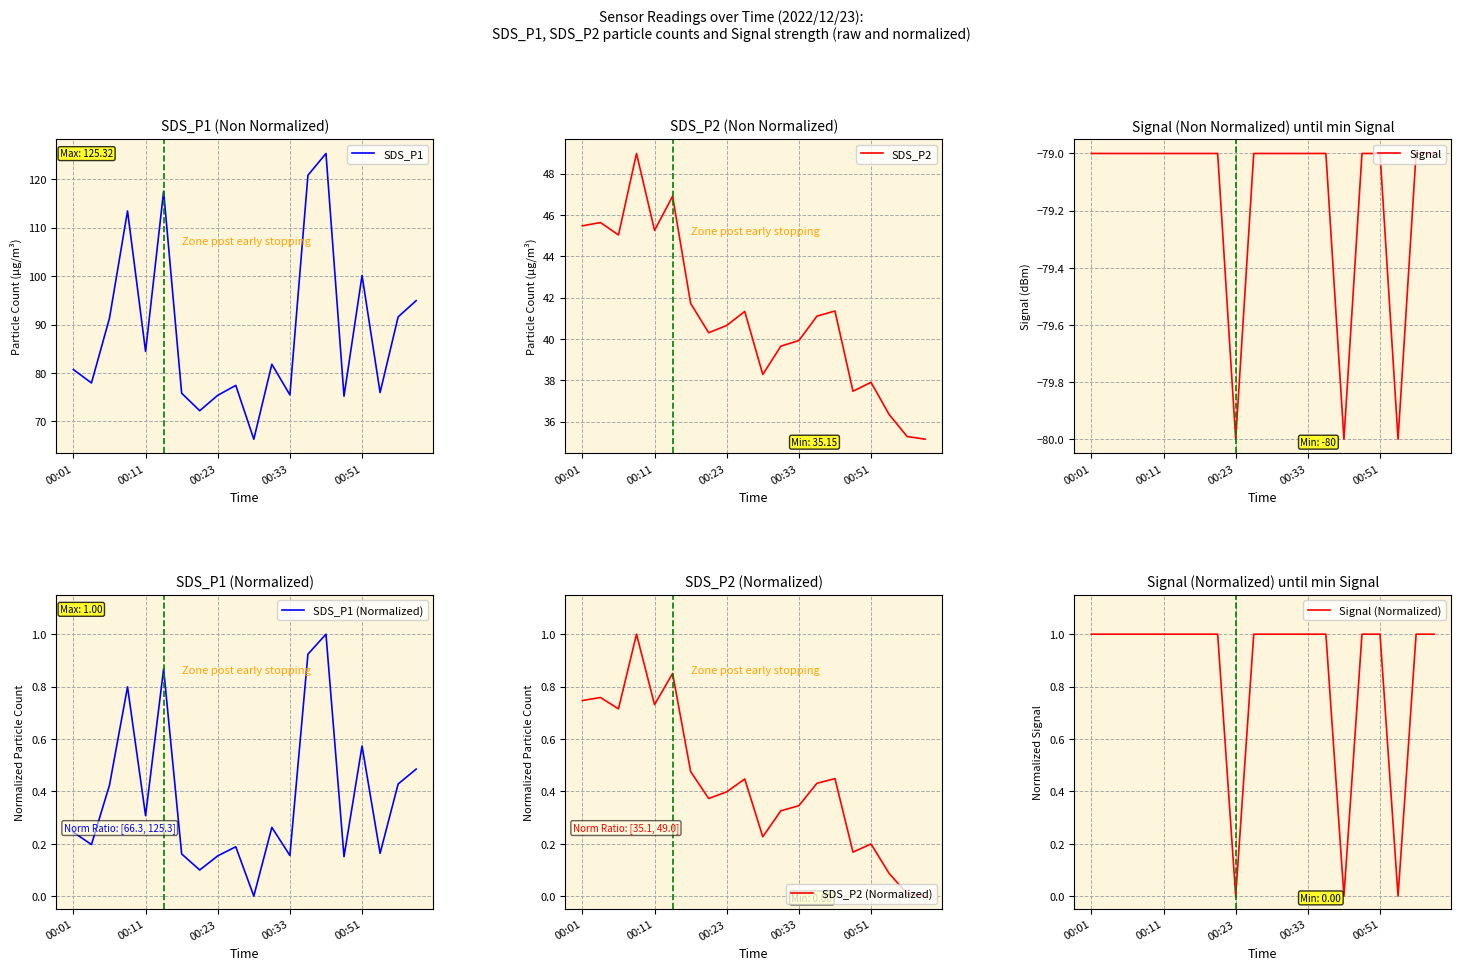

True or false: SDS_P2 (Normalized) has a value of 0.1 at 11.

False